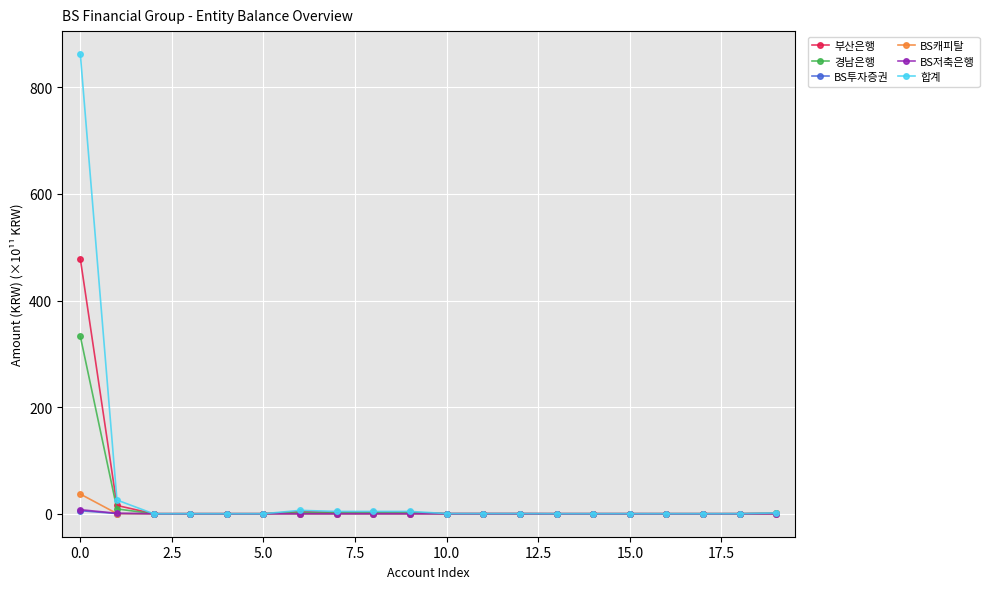

What is the greatest value displayed?

862.4